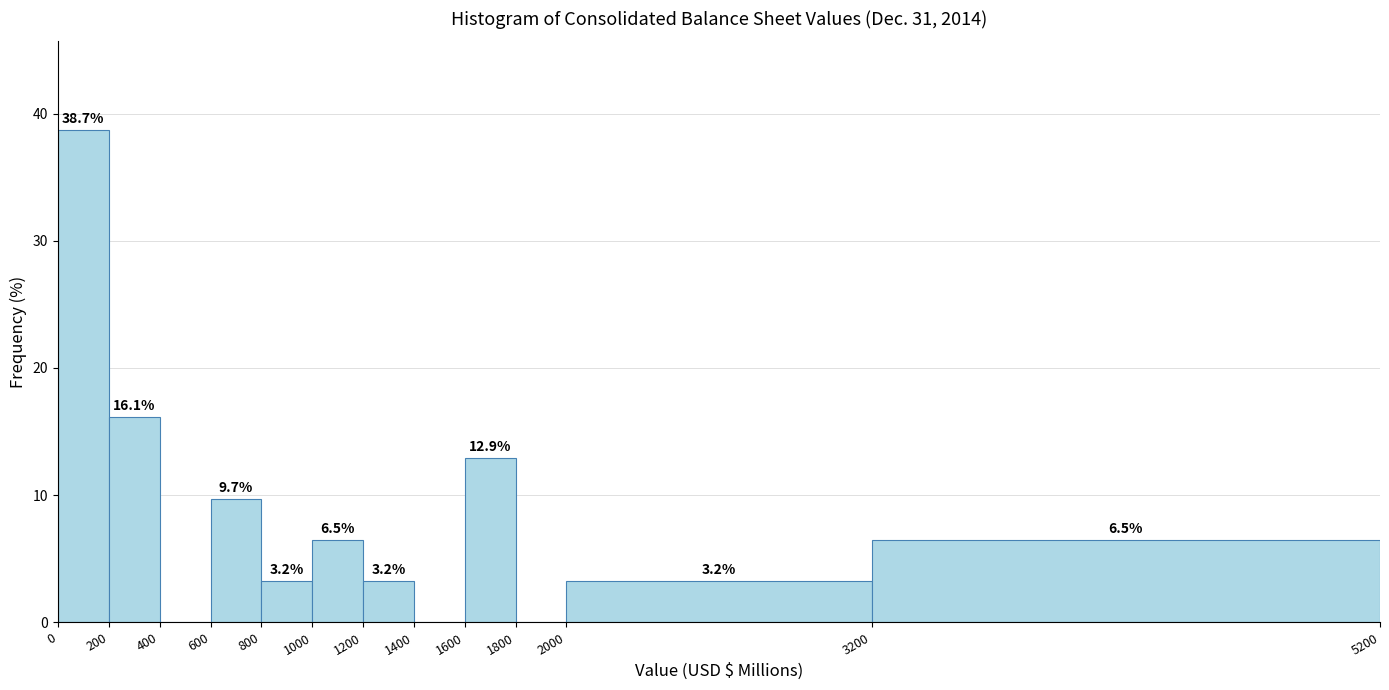

Over which range of the x-axis is the bar tallest?

0 to 200